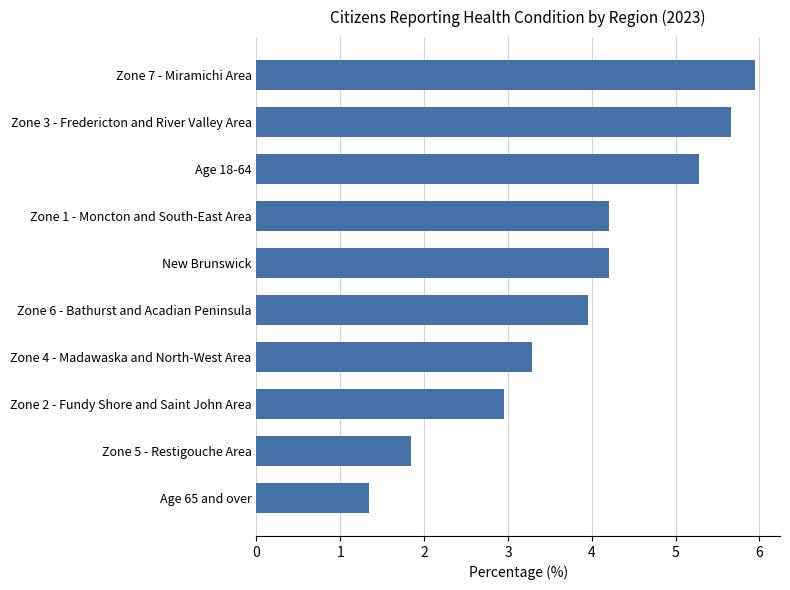

Read the value at Age 18-64.

5.3